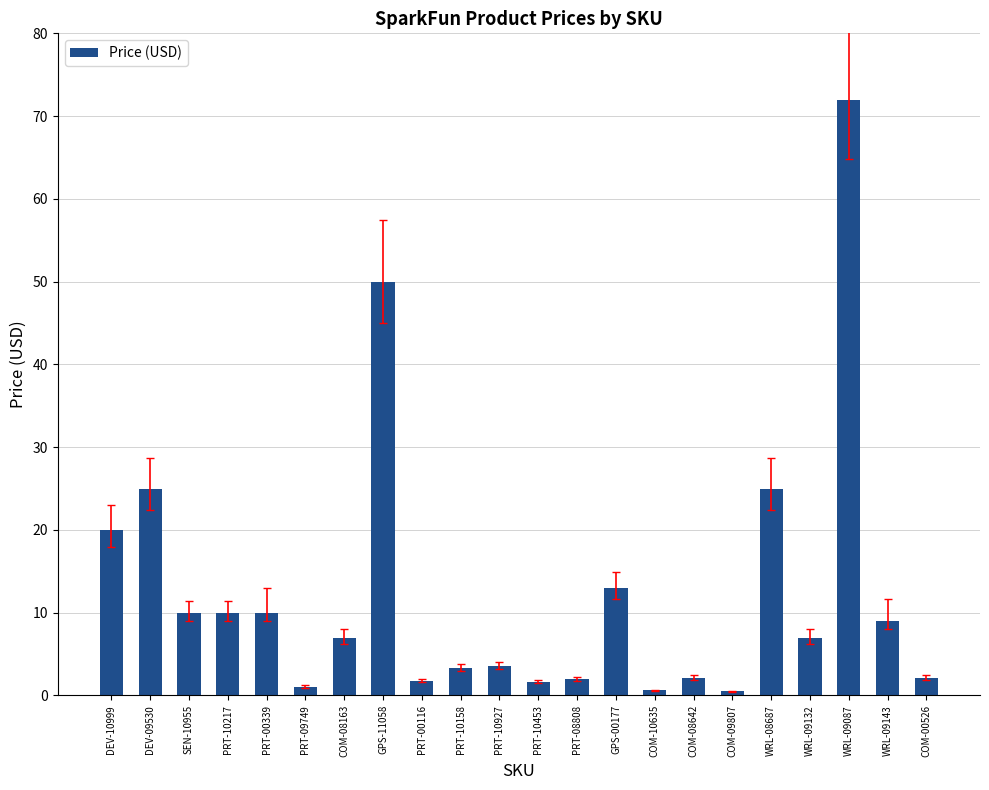

What is the maximum value shown in the chart?

72.0